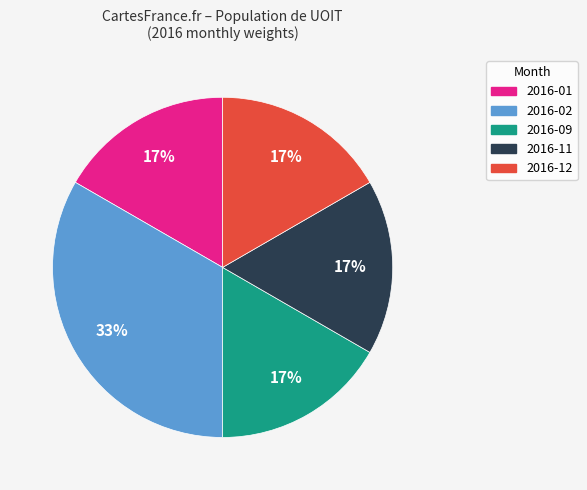

Is there any slice that represents more than half of the pie?

No